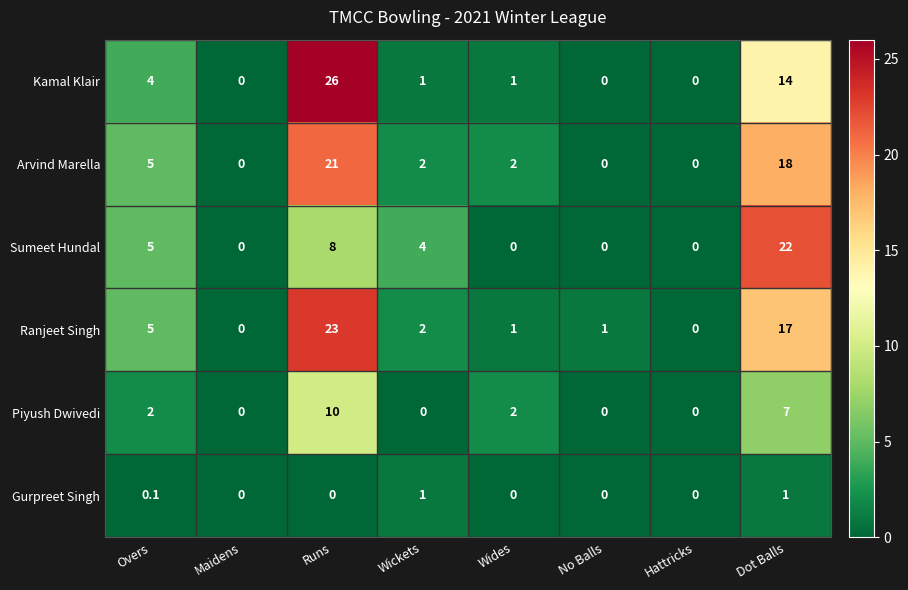

At which label does Arvind Marella first exceed 2?

Overs